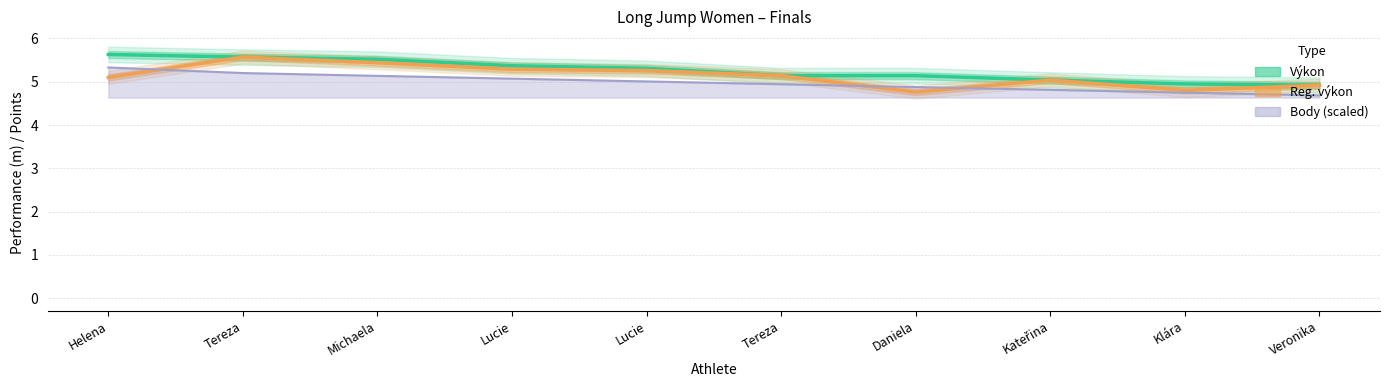

Which series has the largest range (max minus min)?

Reg. výkon